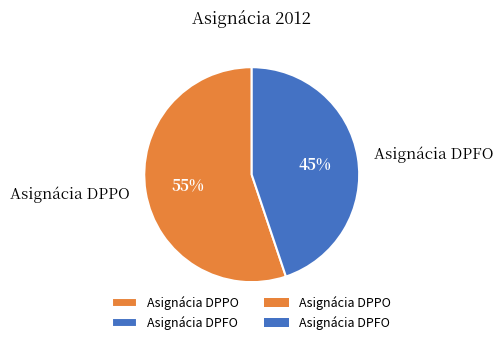

To the nearest percent, what is the difference between the Asignácia DPFO and Asignácia DPPO slice percentages?

10%